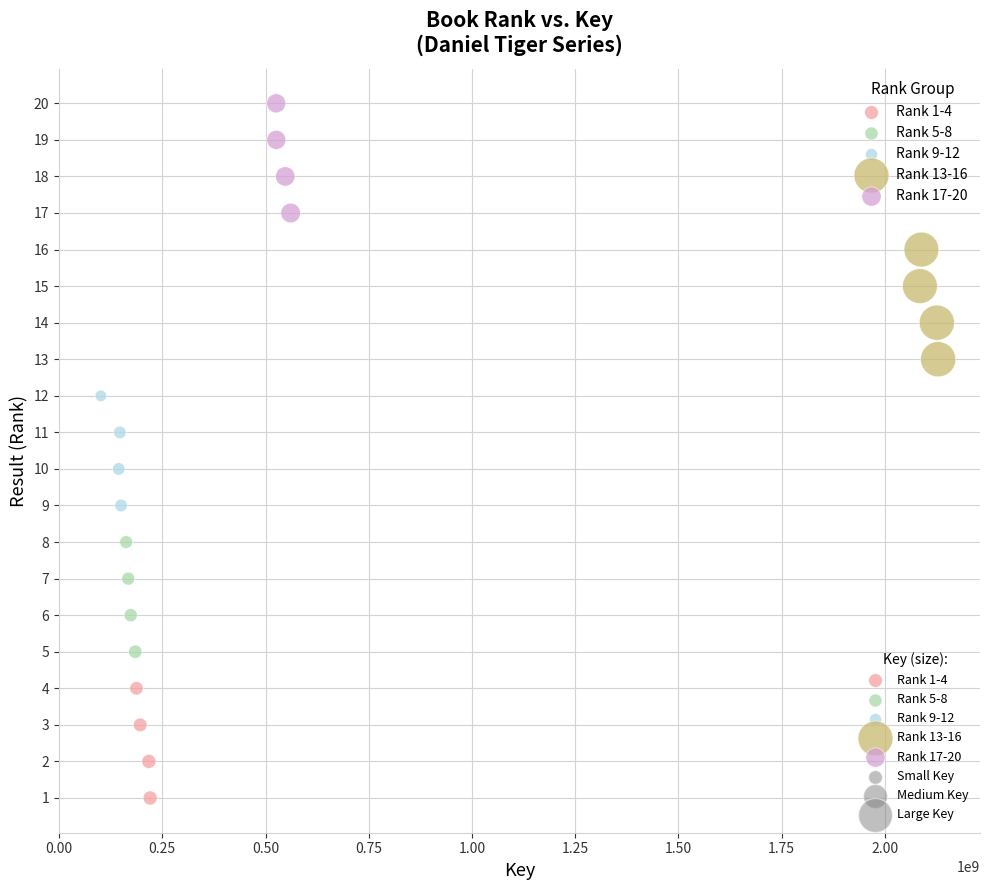

Which series contains the lowest Y value?

Rank 1-4